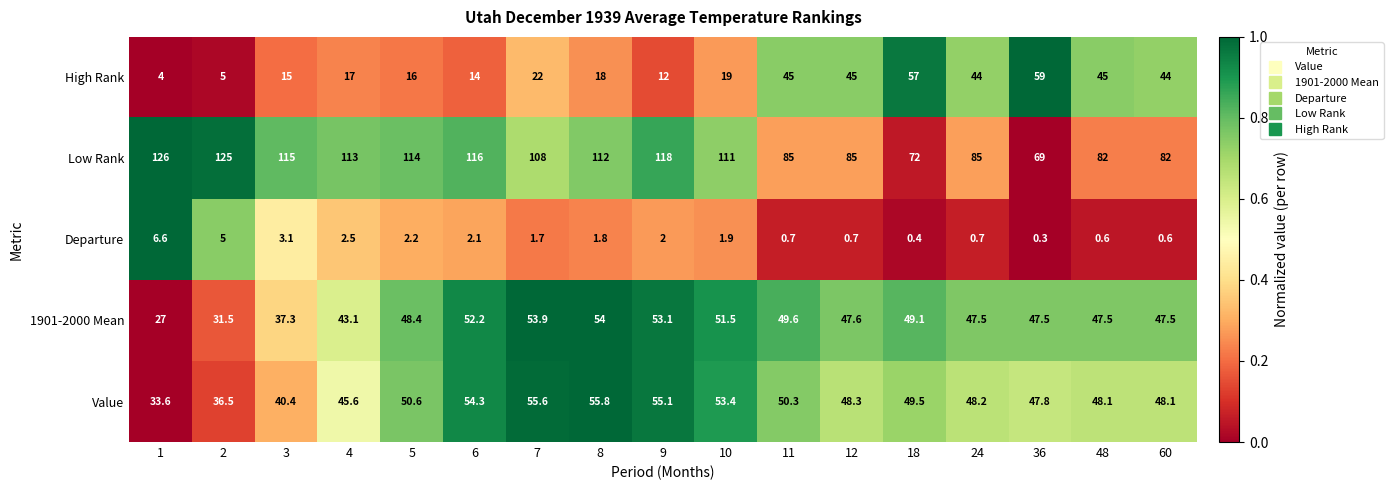

What is the difference between the High Rank values at 60 and 7?

22.0